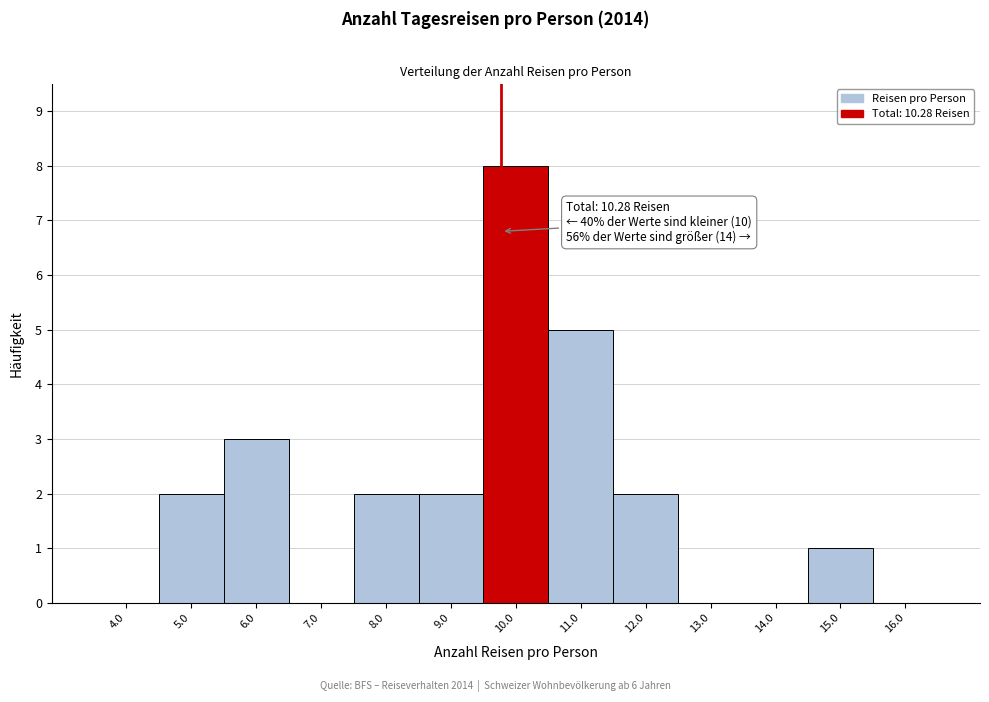

Reading left to right, extract all data points from this chart.

4.0=0	5.0=2	6.0=3	7.0=0	8.0=2	9.0=2	10.0=8	11.0=5	12.0=2	13.0=0	14.0=0	15.0=1	16.0=0